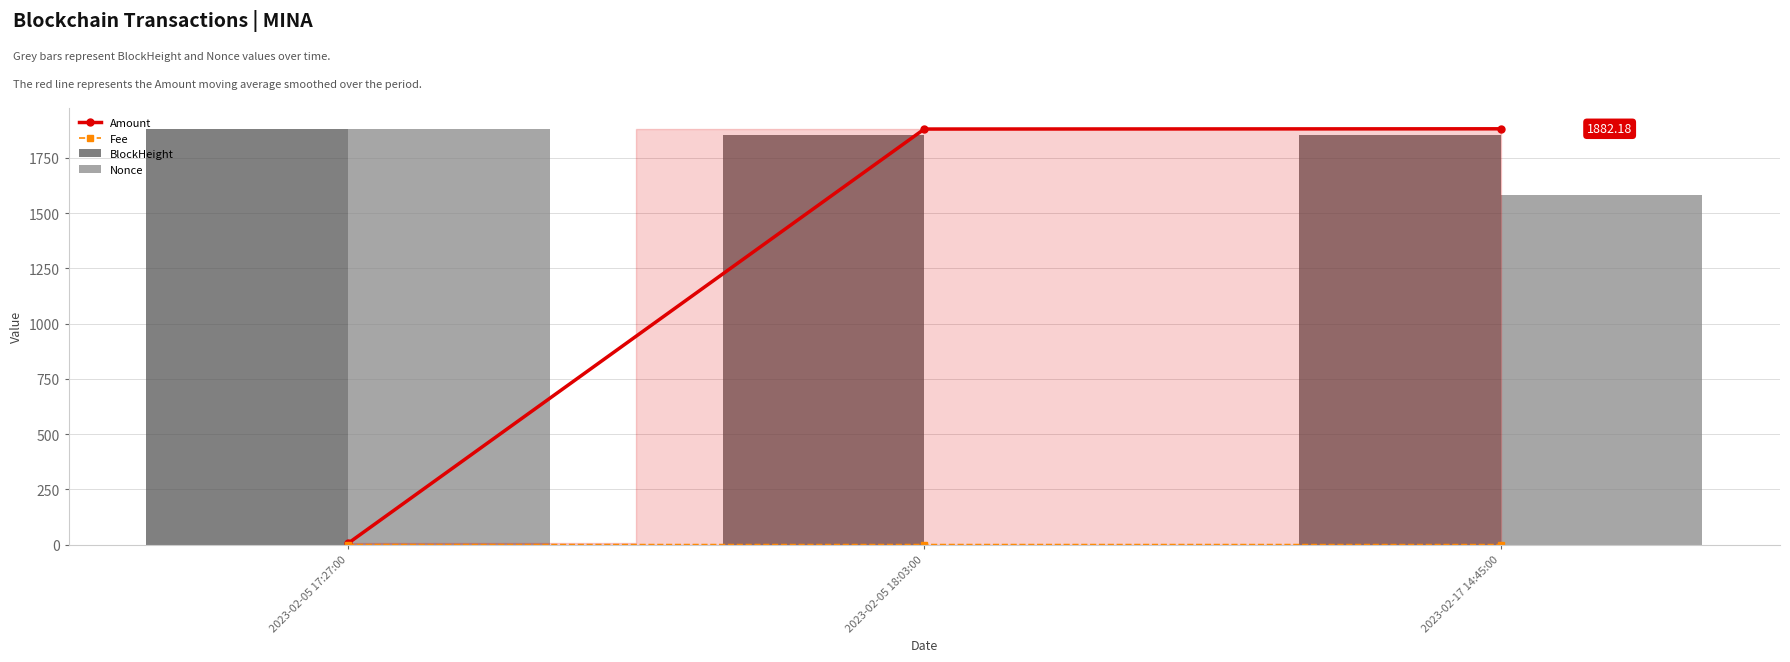

What is the difference between the maximum and minimum values in the Amount series?

1876.4